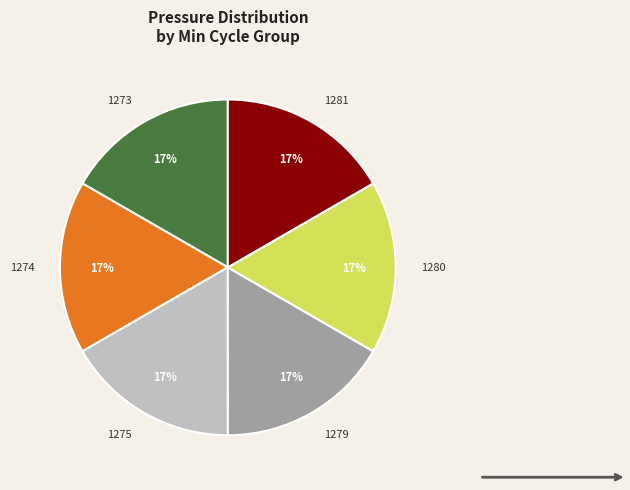

True or false: 1280 accounts for 17% of the total.

True